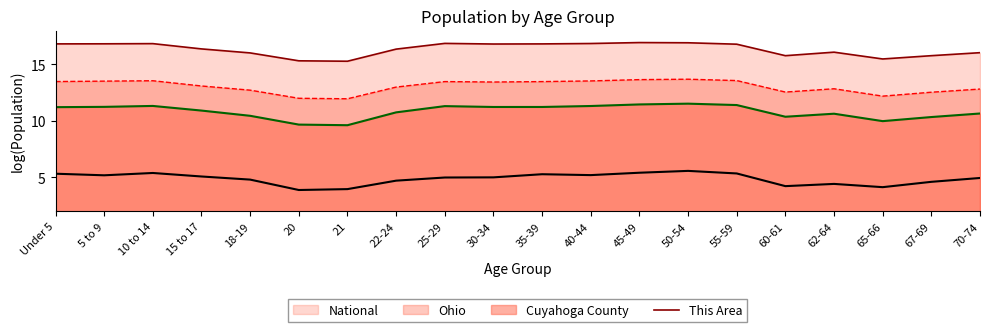

Is the value of National (line) at 67-69 greater than the value of This Area (line) at 65-66?

Yes